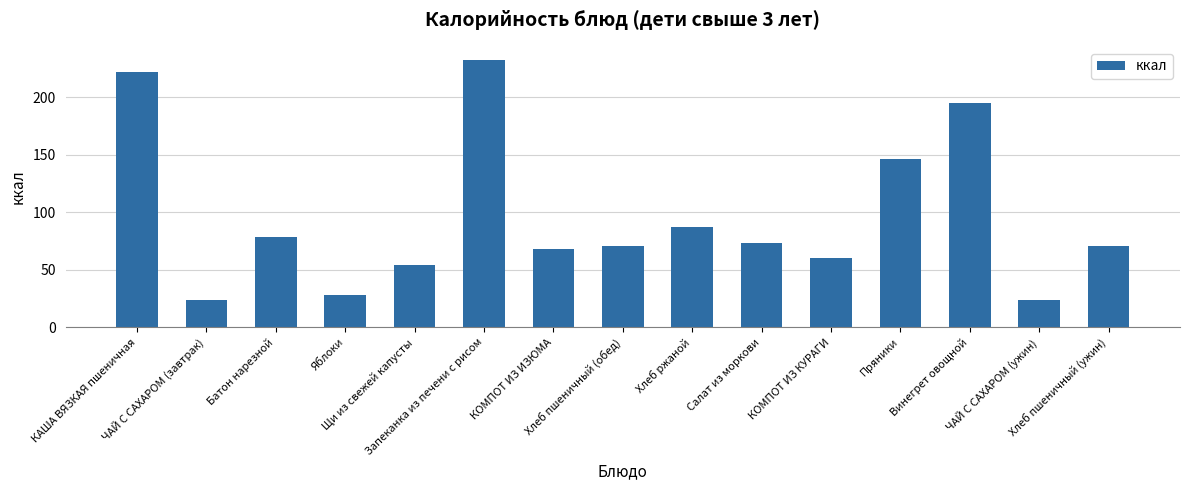

What is the approximate value at Пряники?

146.4